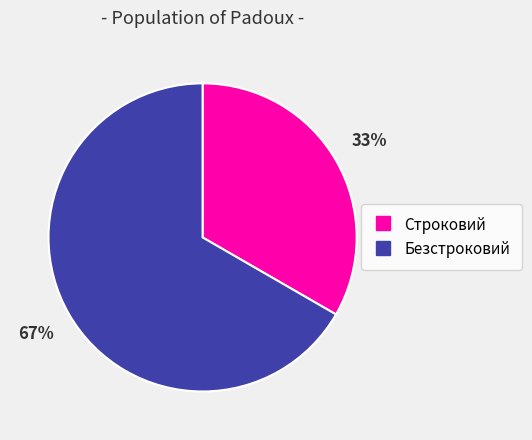

Rank the categories by value from highest to lowest.

Безстроковий, Строковий